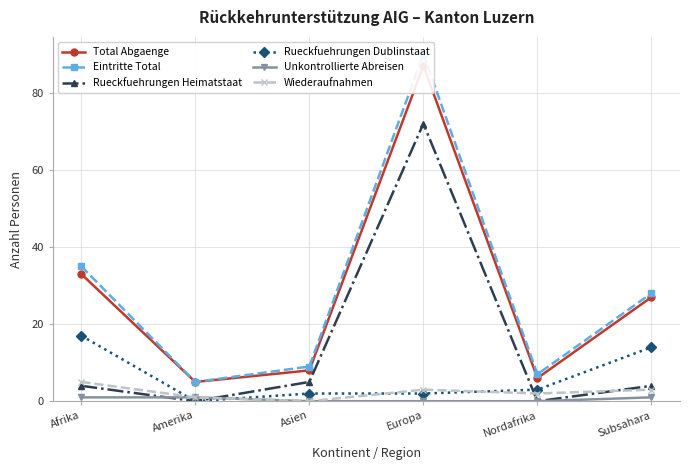

Where is the first local maximum for Wiederaufnahmen?

Europa